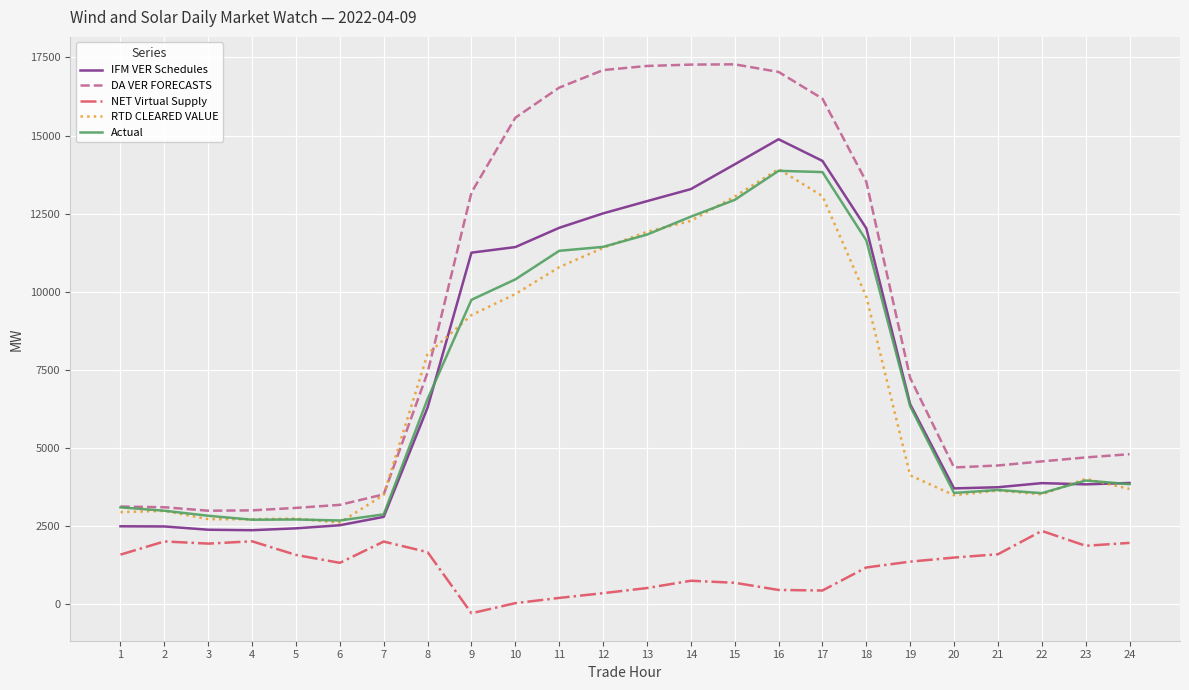

What are all the series names shown in the legend?

IFM VER Schedules, DA VER FORECASTS, NET Virtual Supply, RTD CLEARED VALUE, Actual